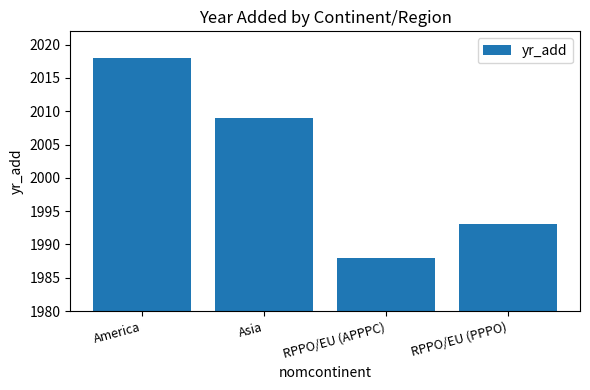

Reading left to right, extract all data points from this chart.

2018	2009	1988	1993